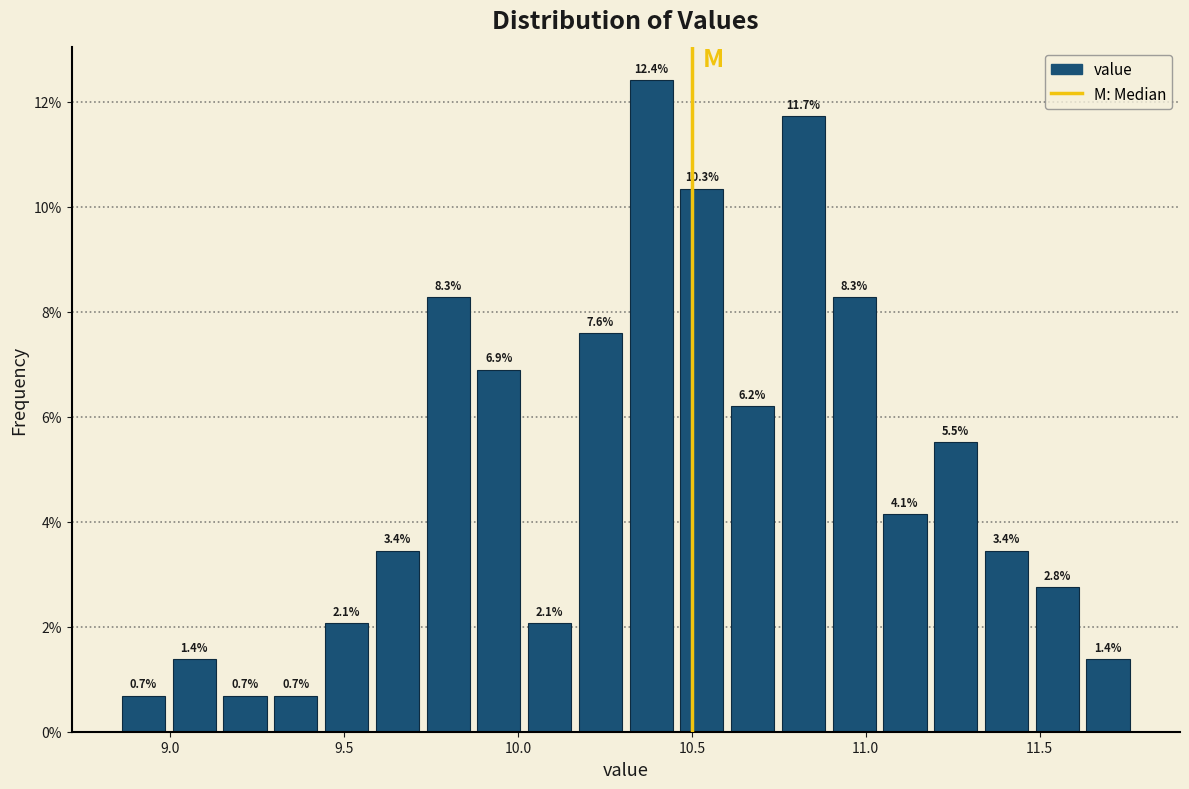

Around what value on the x-axis is the tallest bar? Give the approximate position of its centre, as read against the axis.

10.40